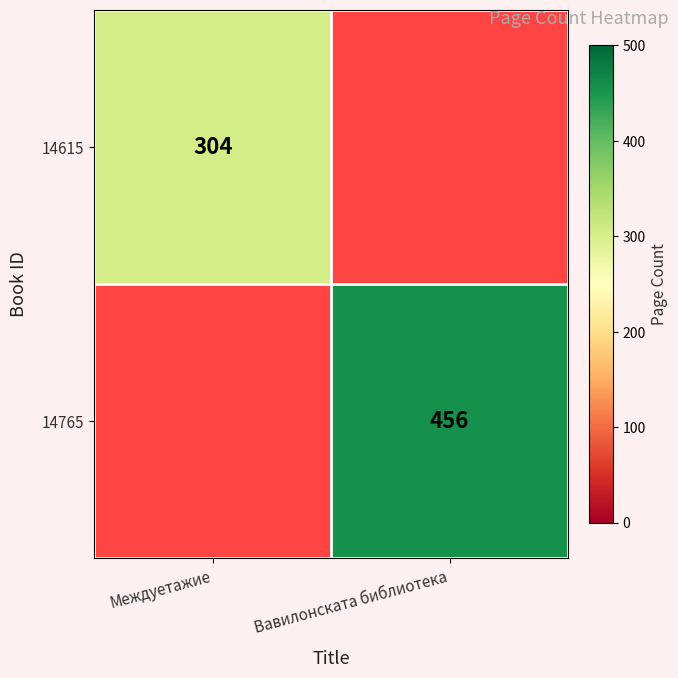

True or false: 14765 has a value of 311 at Вавилонската библиотека.

False